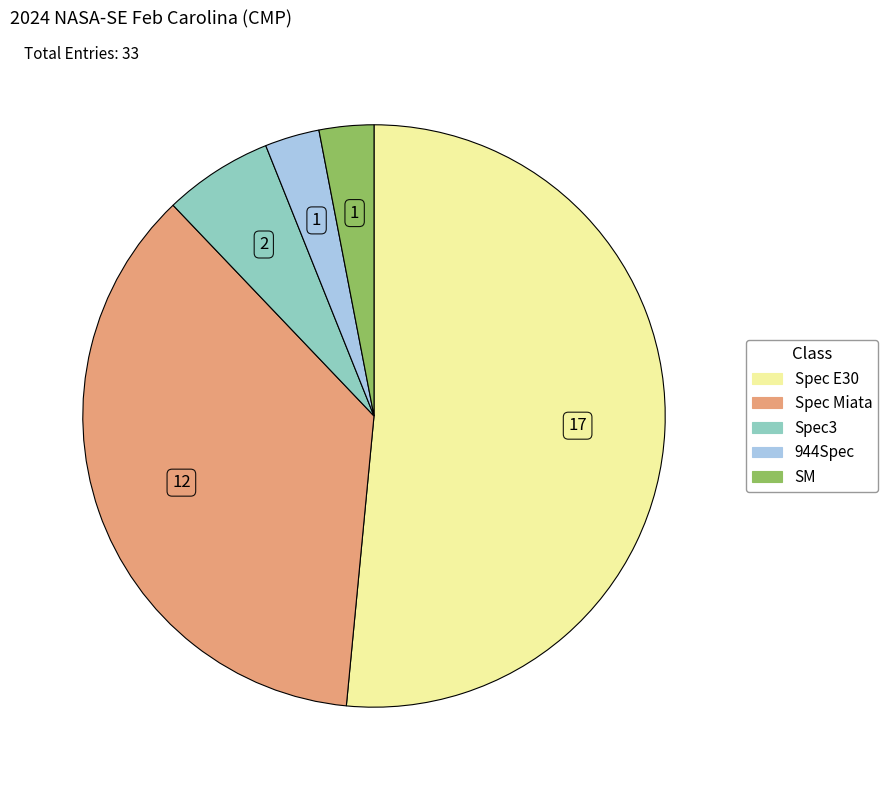

Which category has the biggest portion of the pie?

Spec E30